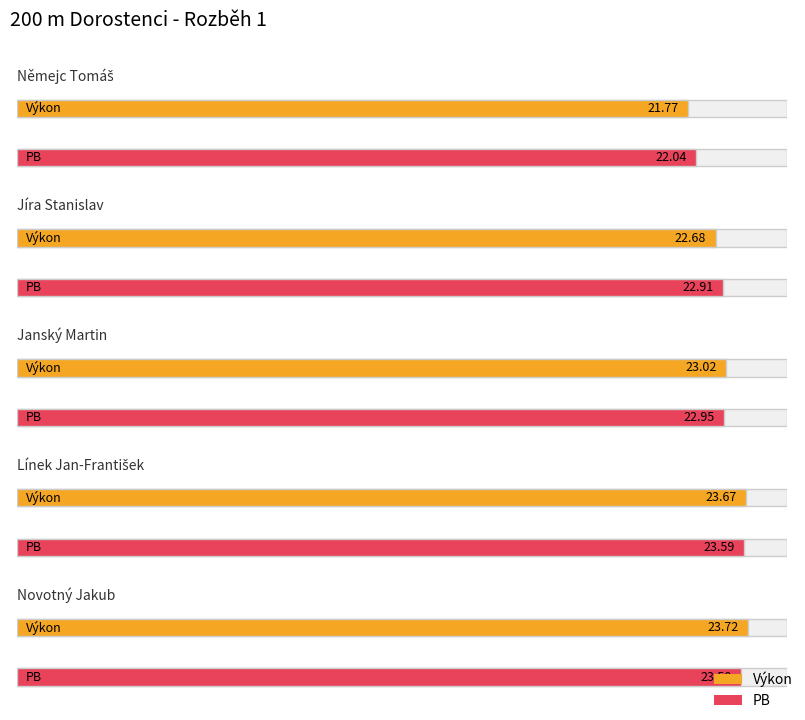

Count the number of data series in this chart.

2